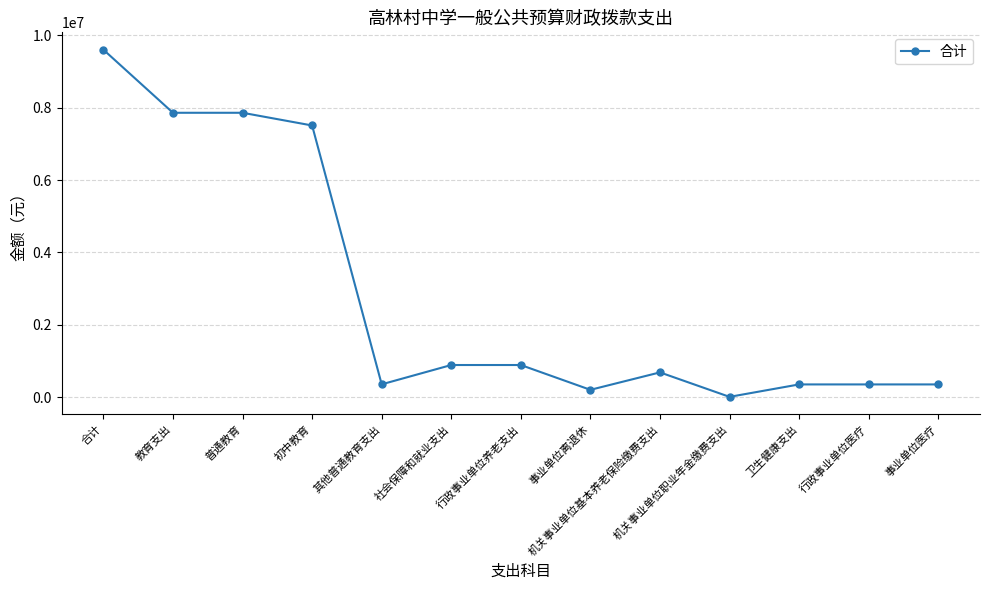

Is it true that the value at 普通教育 is 7859795?

True